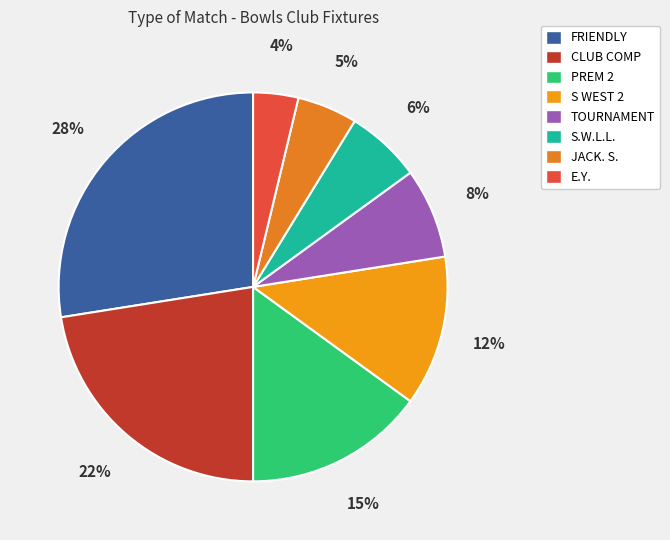

To the nearest percent, what is the difference between the largest and smallest slice percentages?

24%